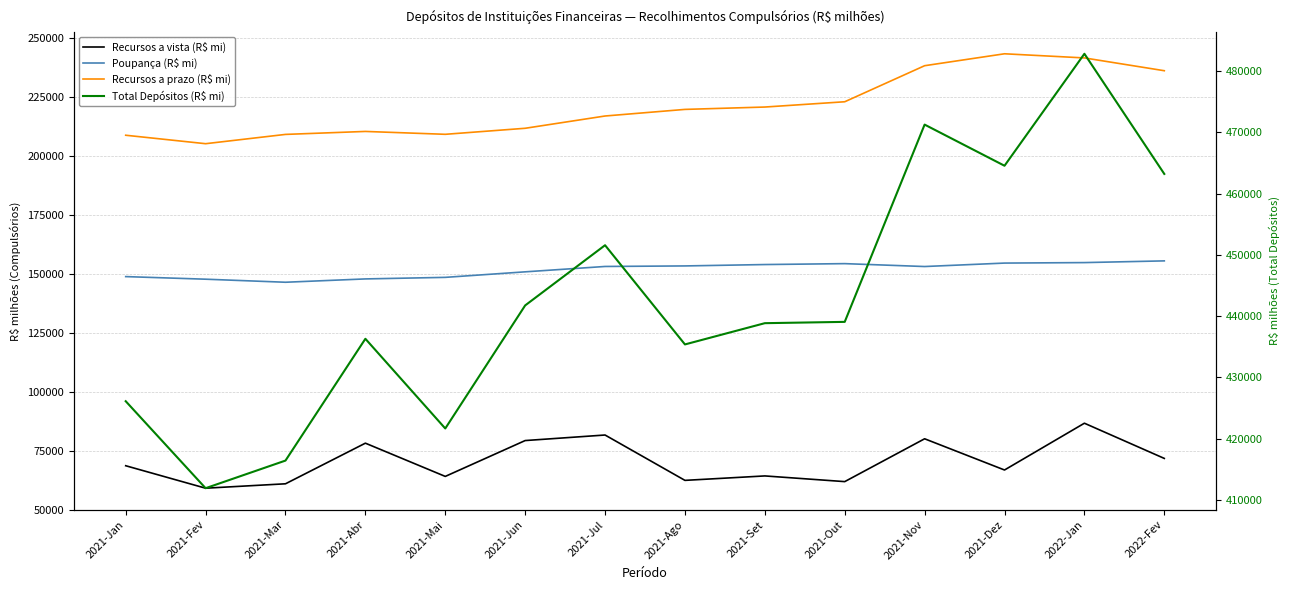

Which series has the widest spread of values?

Total Depósitos (R$ mi)